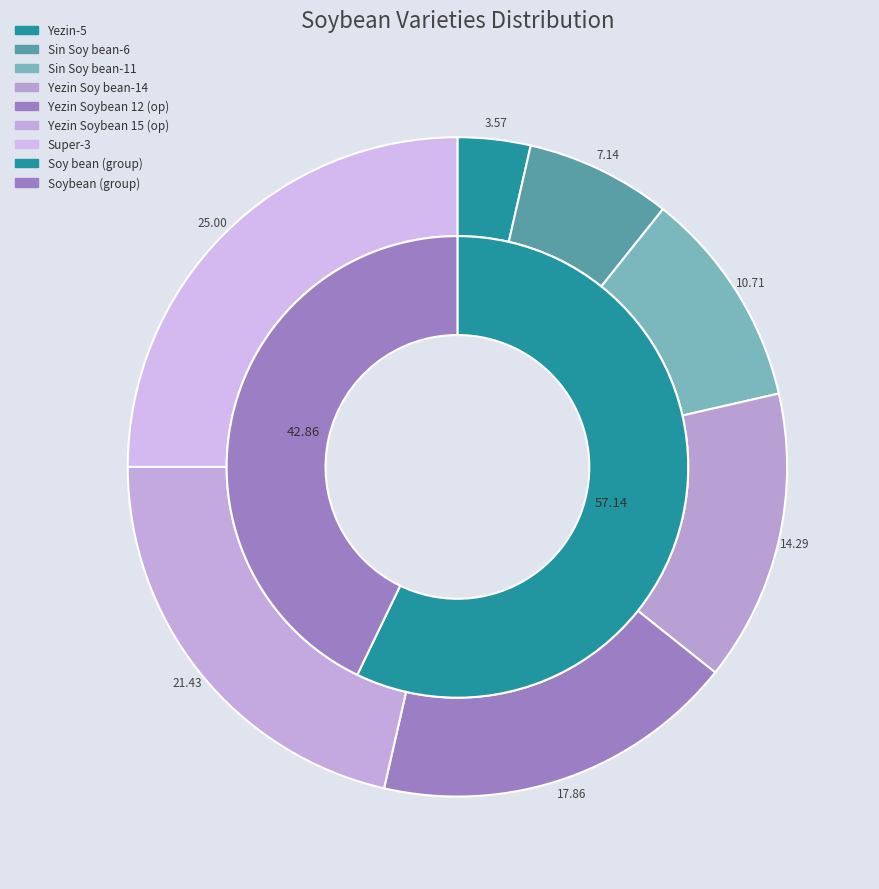

The Sin Soy bean-11 slice represents 21% of the pie. True or false?

False